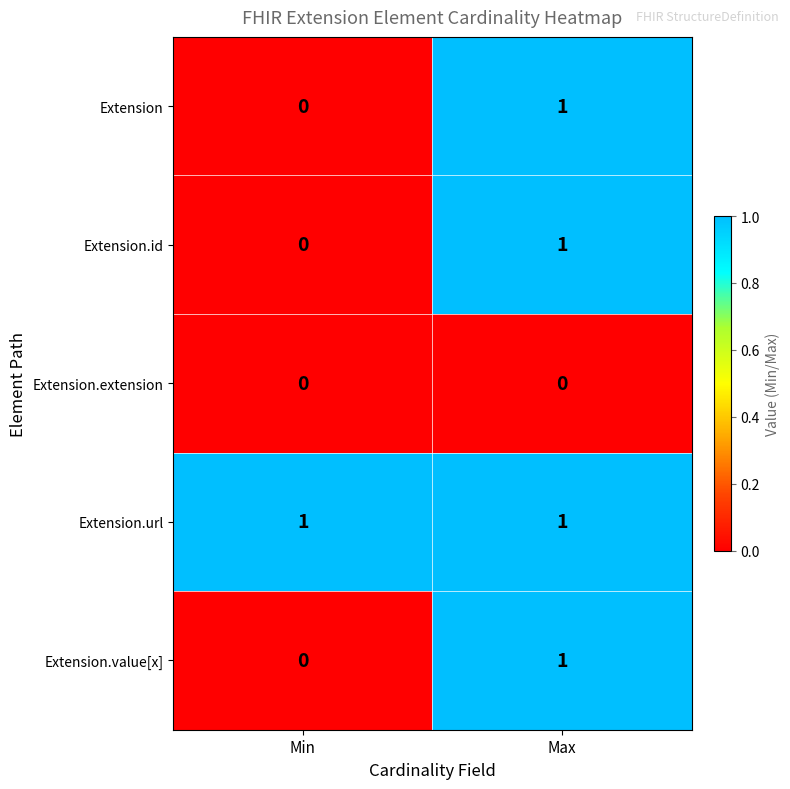

Is it true that Extension.value[x] equals 1 at Max?

True